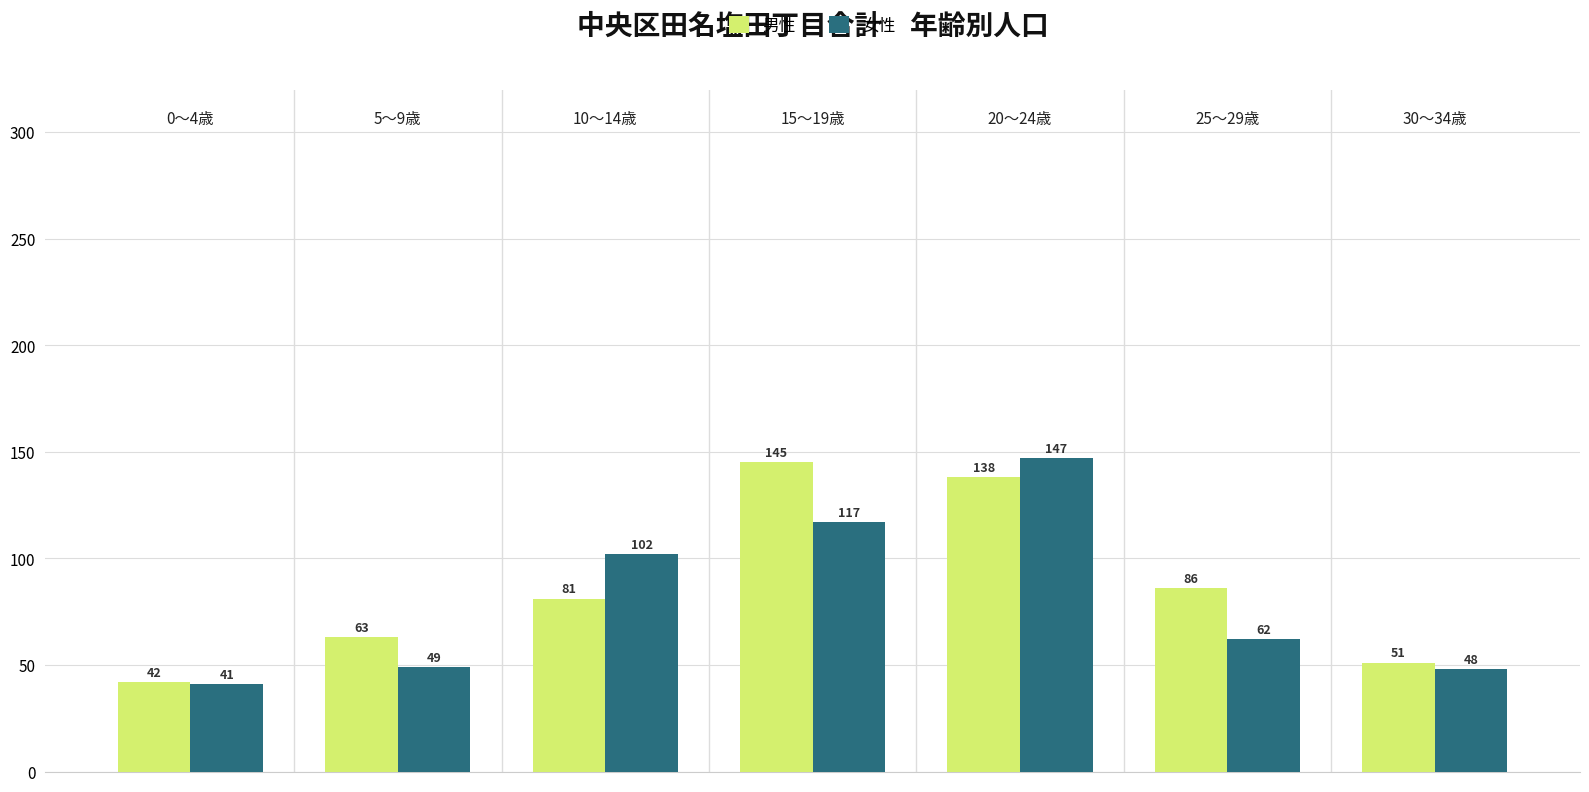

What is the value of the 女性 bar at the 1st from the left?

41